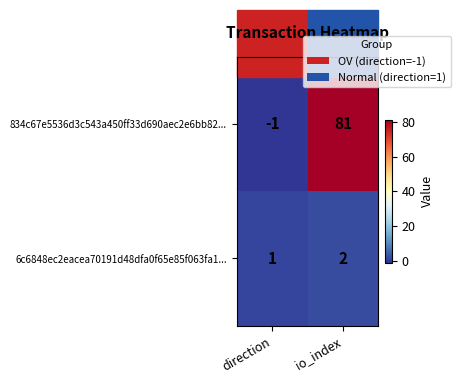

Which category has the lowest value in the 834c67e5536d3c543a450ff33d690aec2e6bb82... series?

direction